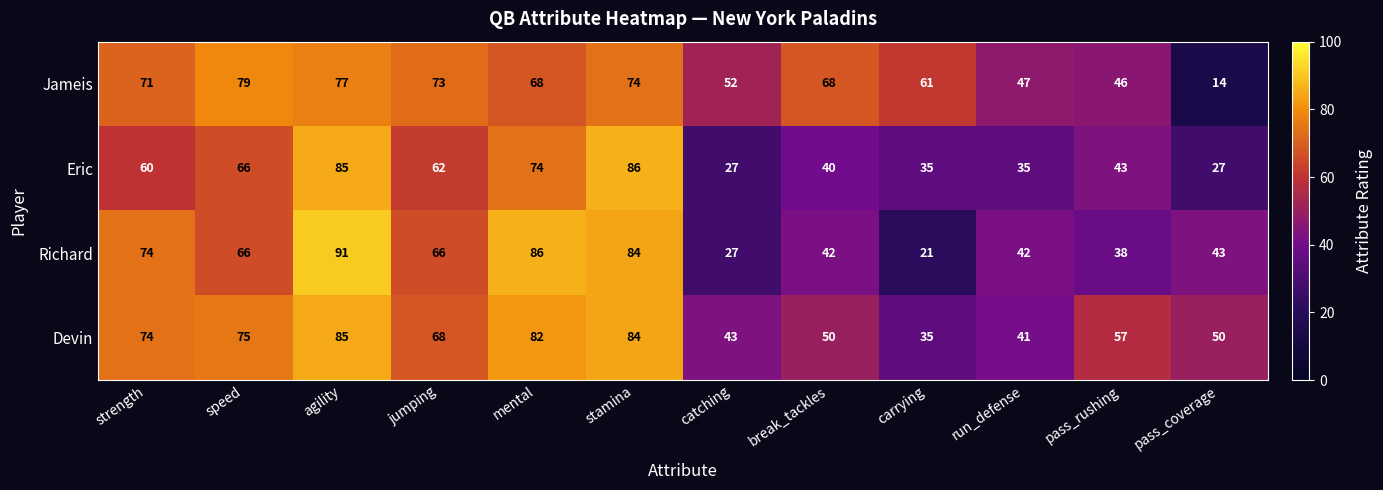

What is the total value across all series at run_defense?

165